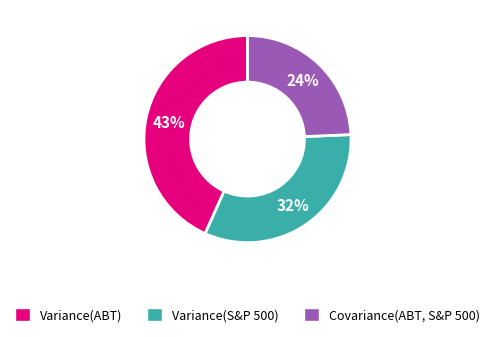

Does Variance(S&P 500) account for over 50% of the chart?

No